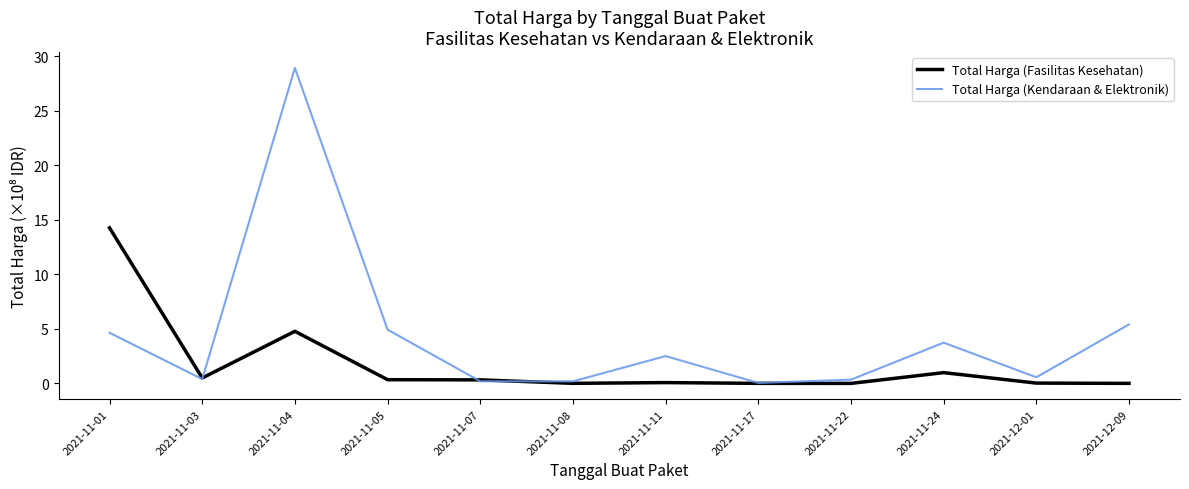

At which label is Total Harga (Fasilitas Kesehatan) closest to 7?

2021-11-04